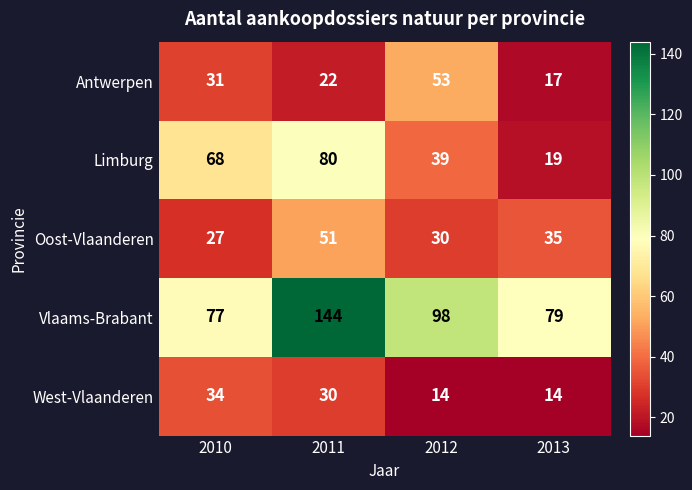

Reading left to right, transcribe all the data shown in this chart.

Antwerpen: 31	22	53	17
Limburg: 68	80	39	19
Oost-Vlaanderen: 27	51	30	35
Vlaams-Brabant: 77	144	98	79
West-Vlaanderen: 34	30	14	14